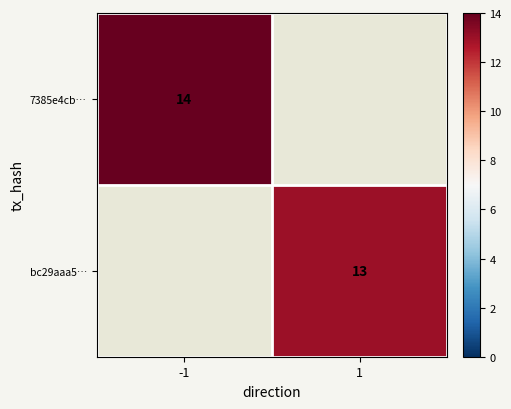

The value of bc29aaa5… at 1 is 17. True or false?

False